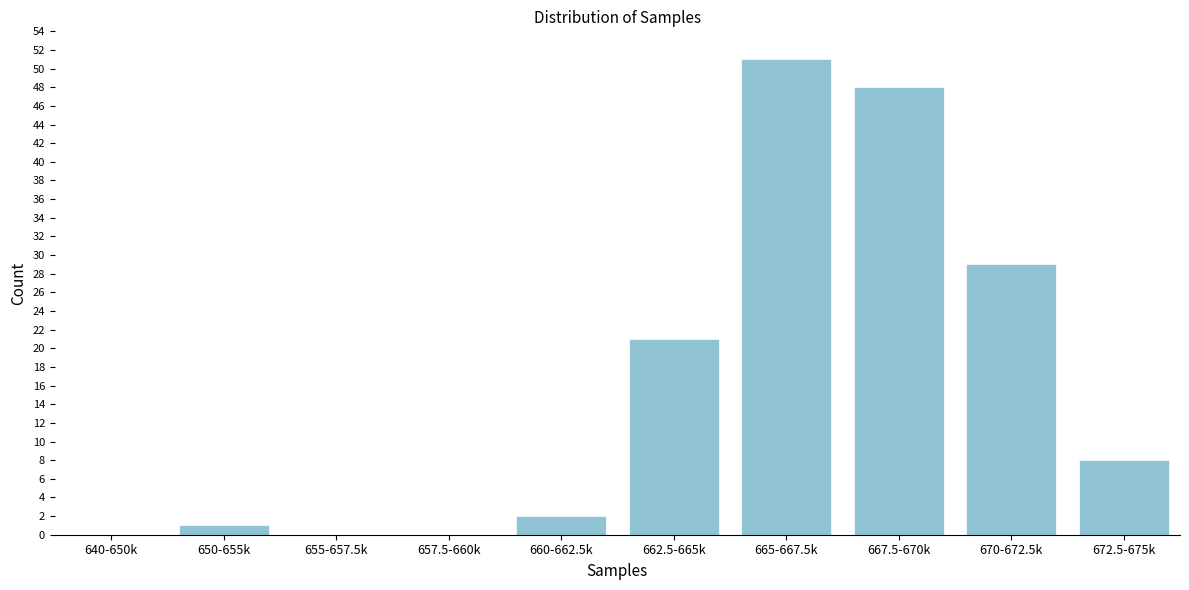

Reading left to right, what are all the values shown in this chart?

640-650k=0	650-655k=1	655-657.5k=0	657.5-660k=0	660-662.5k=2	662.5-665k=21	665-667.5k=51	667.5-670k=48	670-672.5k=29	672.5-675k=8